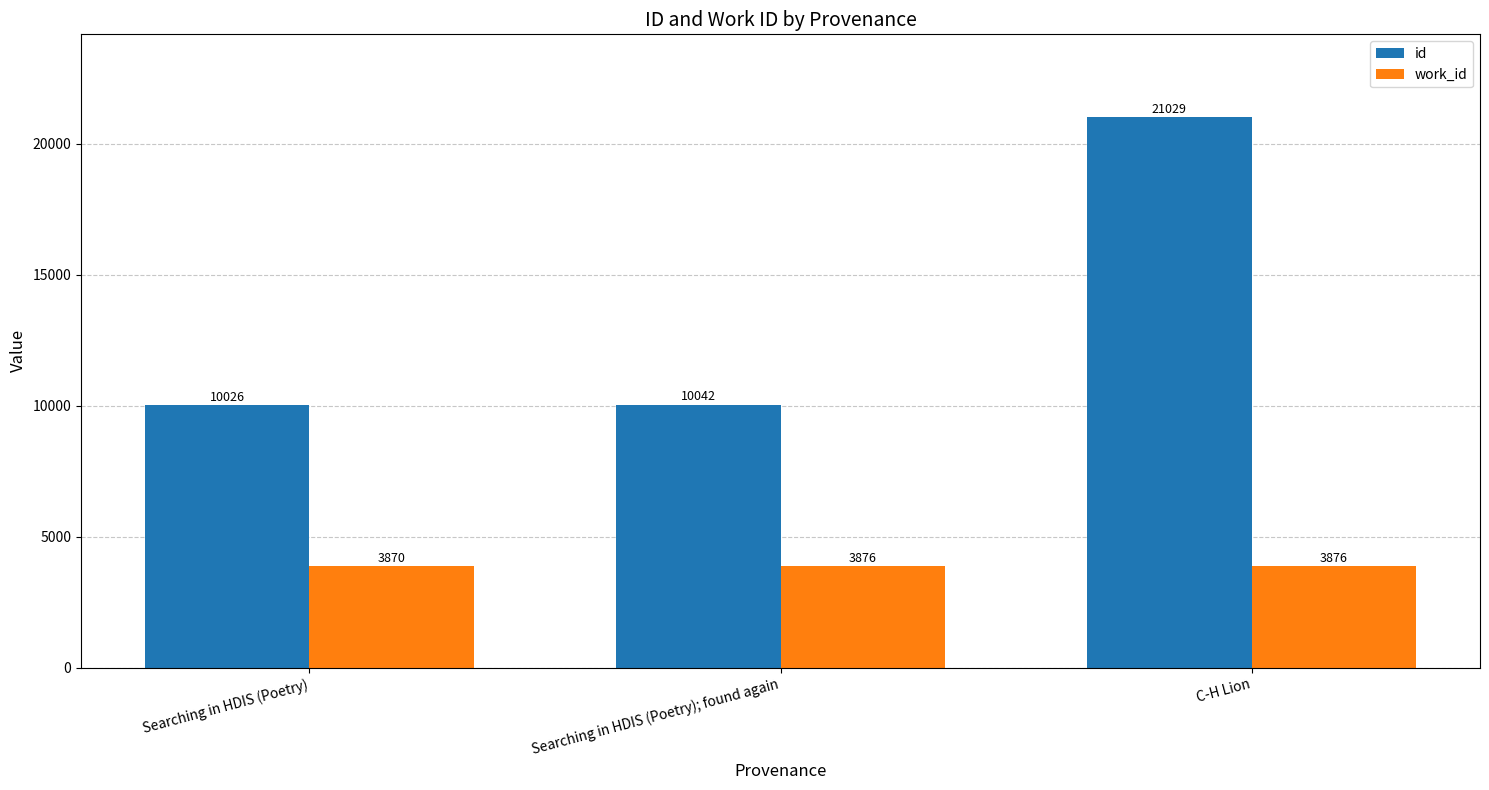

What is the label of the 1st bar from the right?

C-H Lion